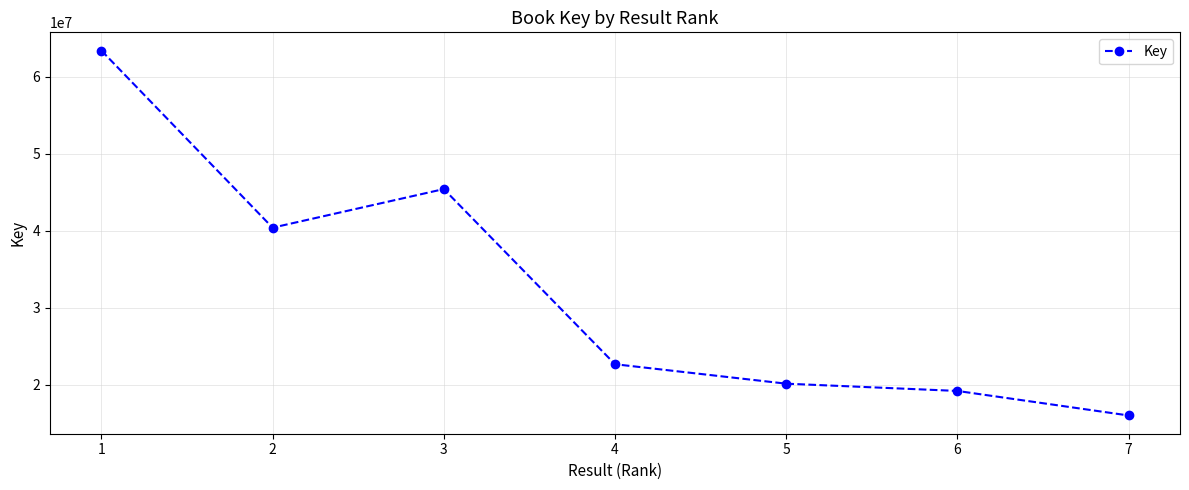

How many lines are shown in the chart?

1